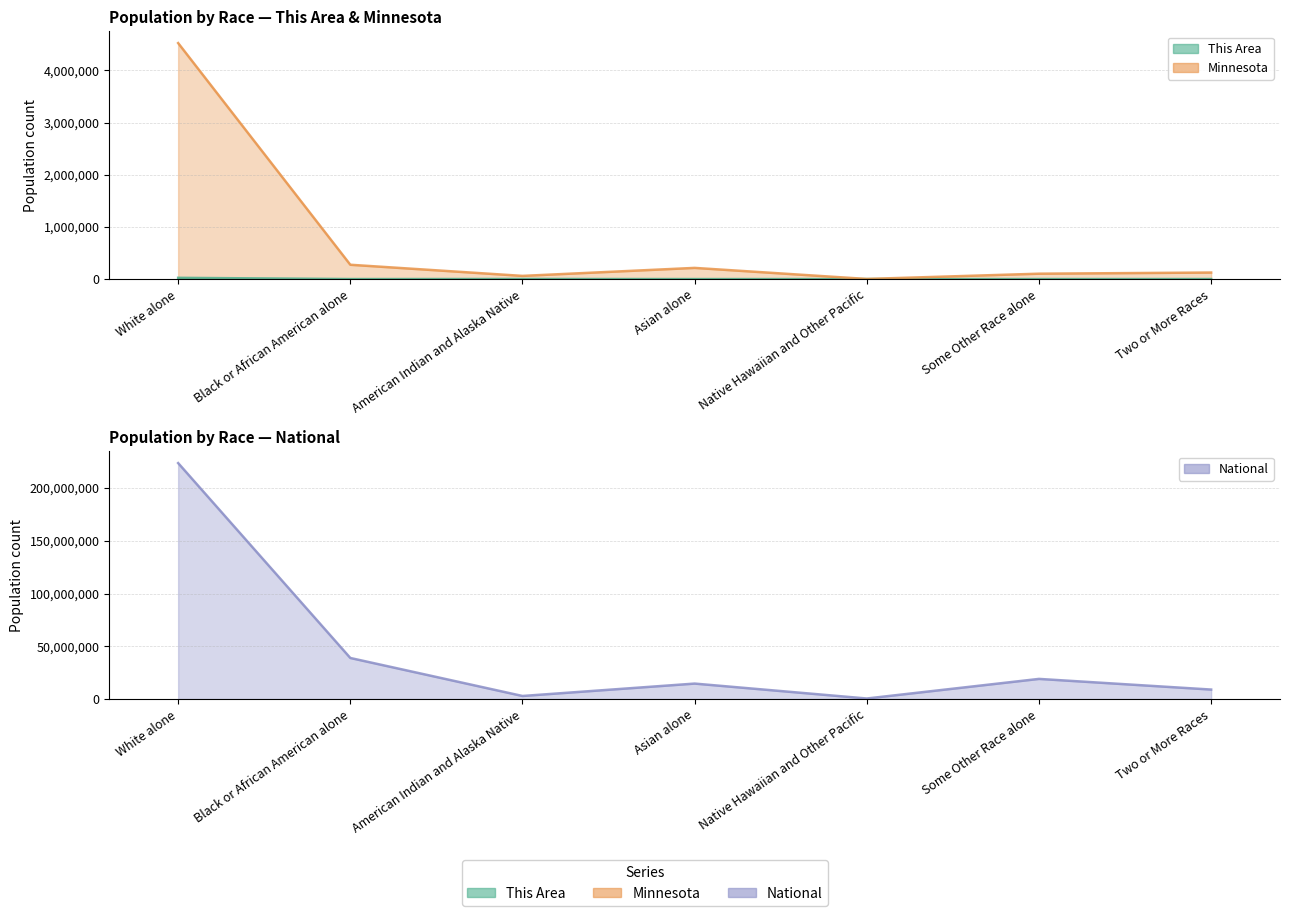

How many lines are shown in the chart?

3